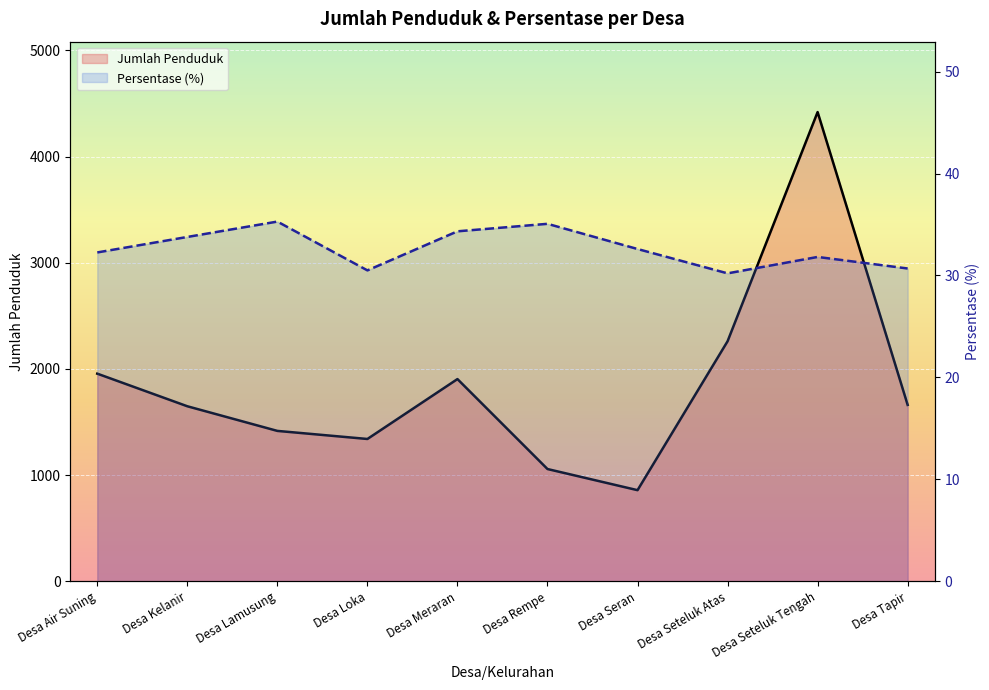

Reading left to right, list all the values displayed in this chart.

Jumlah Penduduk (line): 1956.0	1649.0	1417.0	1341.0	1905.0	1058.0	859.0	2261.0	4419.0	1662.0
Persentase (%) (line): 32.3	33.8	35.3	30.5	34.3	35.1	32.6	30.2	31.8	30.7